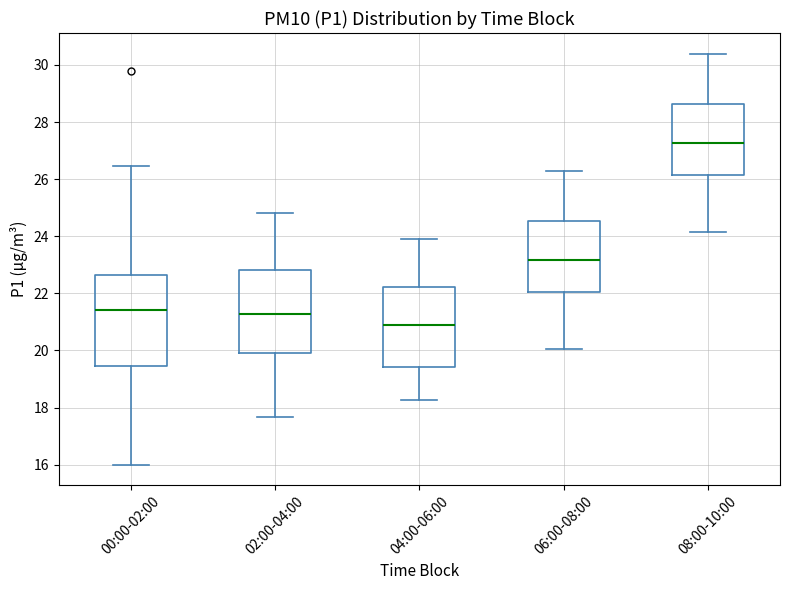

Reading left to right, read every box against the y-axis: the position of its median line, the range the box covers, and the ends of its whiskers. The values are not printed on the chart, so give them approximately, as read against the axis.

00:00-02:00: median 21.4, box 19.4 to 22.6, whiskers 16.0 to 26.4
02:00-04:00: median 21.2, box 20.0 to 22.8, whiskers 17.6 to 24.8
04:00-06:00: median 21.0, box 19.4 to 22.2, whiskers 18.2 to 24.0
06:00-08:00: median 23.2, box 22.0 to 24.6, whiskers 20.0 to 26.4
08:00-10:00: median 27.2, box 26.2 to 28.6, whiskers 24.2 to 30.4